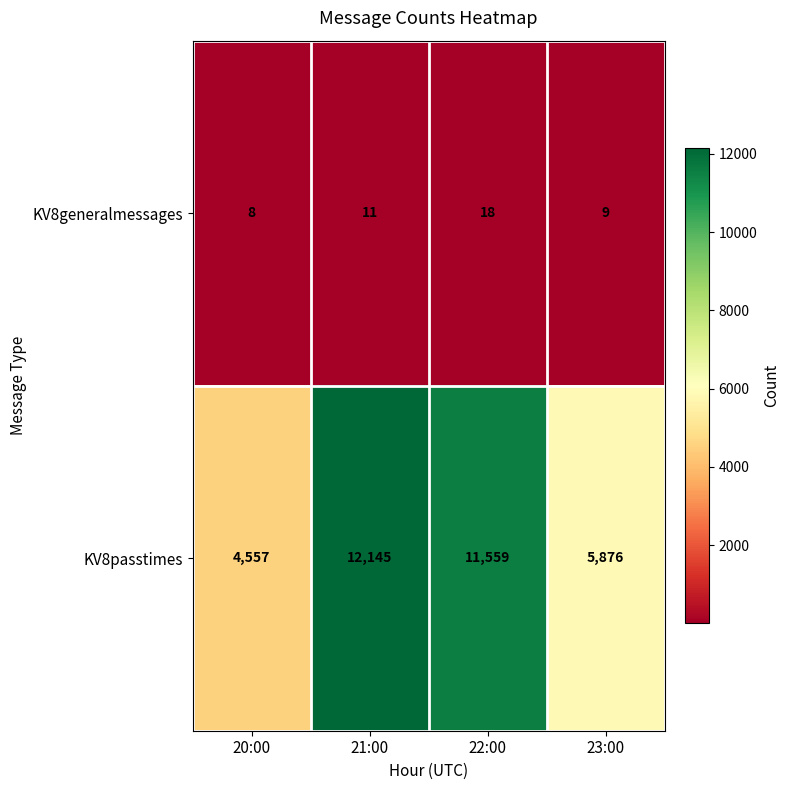

At 22:00, list the series in order from smallest to largest.

KV8generalmessages, KV8passtimes